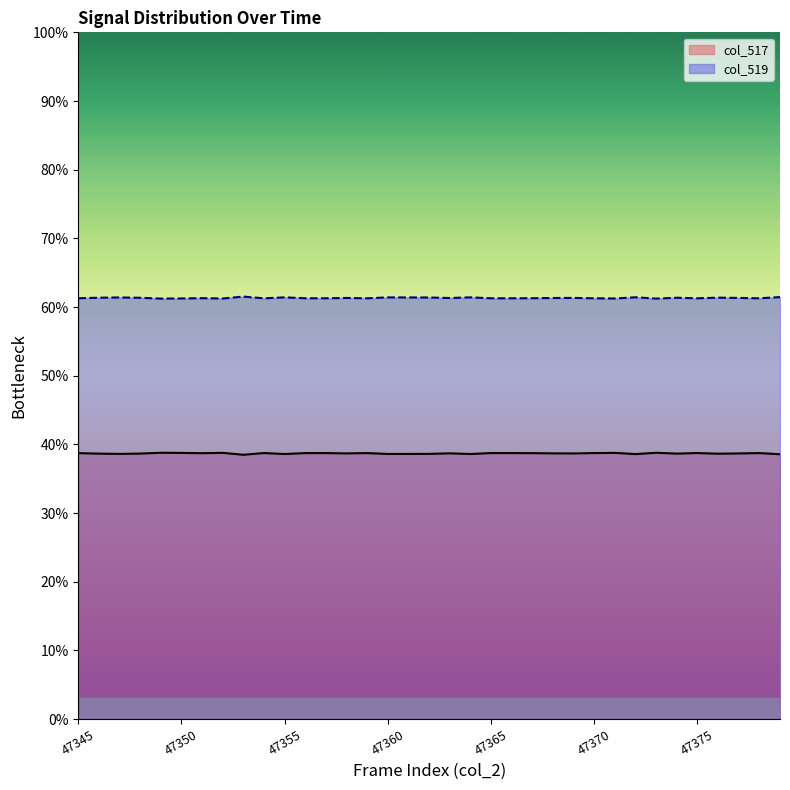

What is the difference between the highest and lowest values at 47346?

22.7